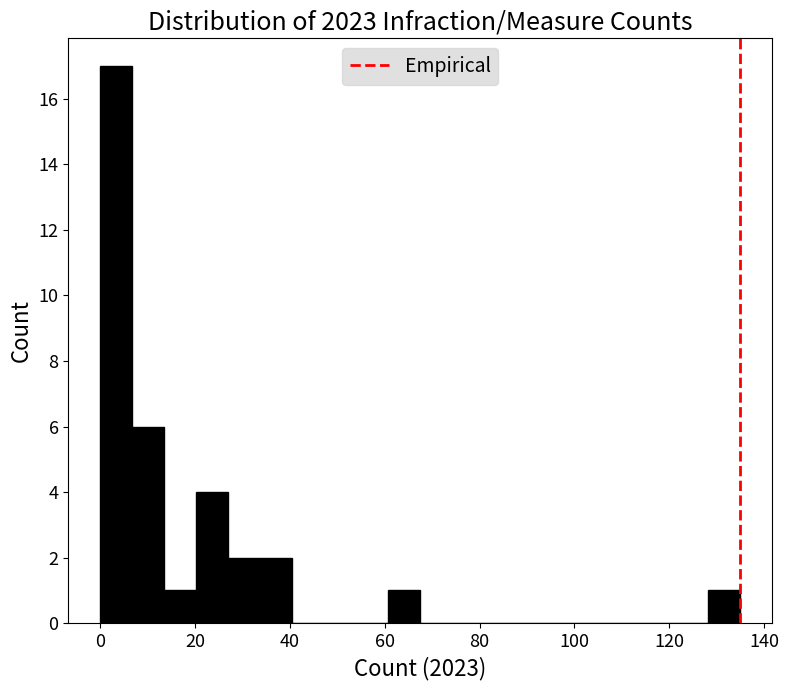

Read against the x-axis, roughly where is the centre of the tallest bar?

4